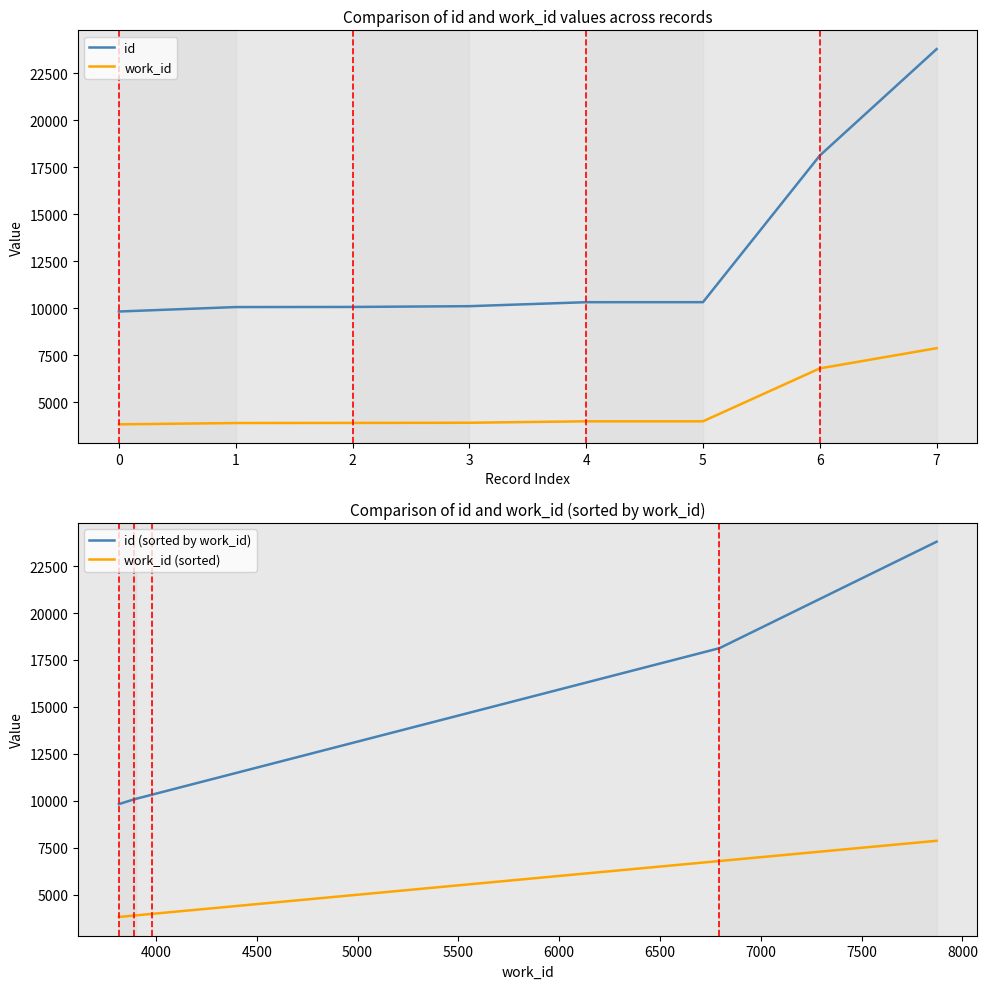

True or false: id and id (sorted by work_id) intersect in this chart.

False